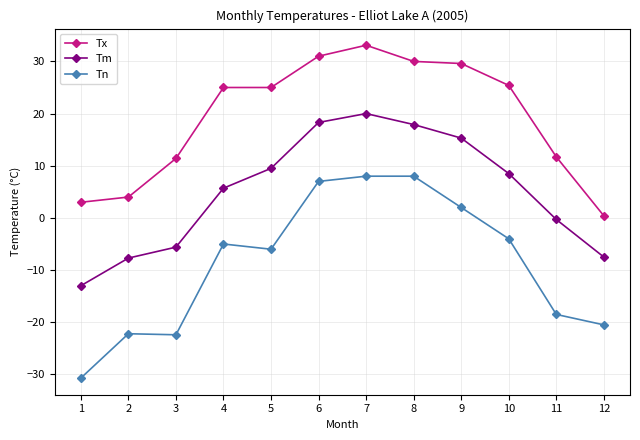

At which category does Tm reach its first local peak?

7